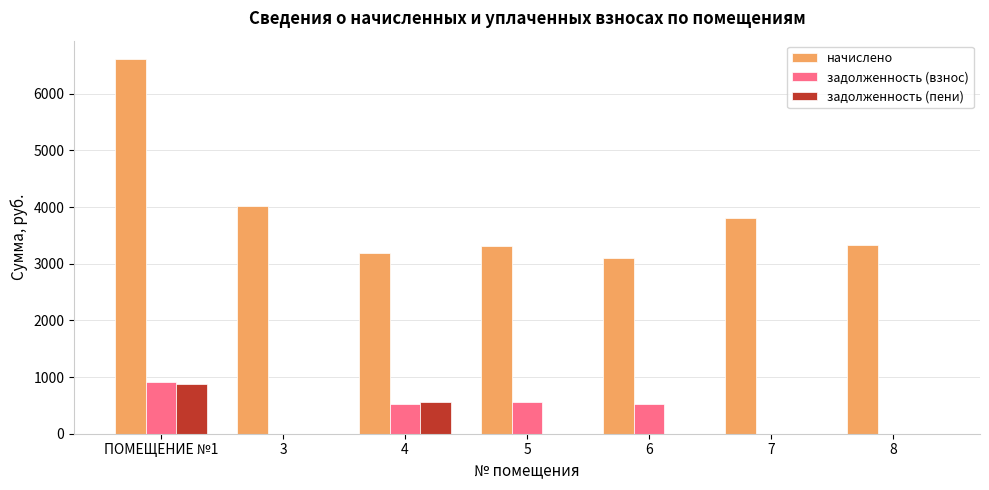

Between ПОМЕЩЕНИЕ №1 and 5, which series saw the biggest shift?

начислено